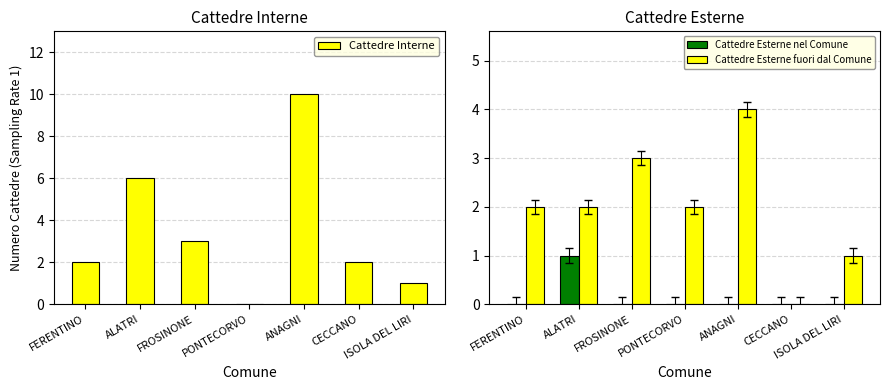

Which series has the largest total across all categories?

Cattedre Interne